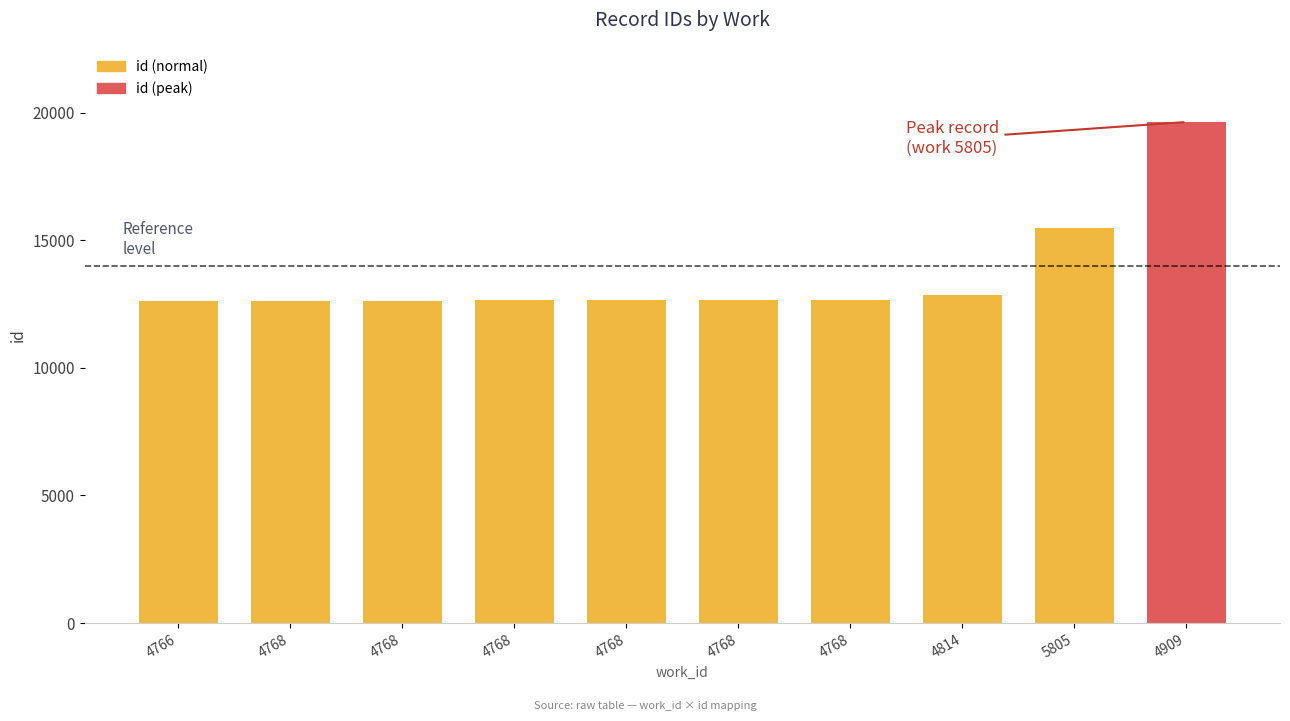

What is the difference between the values at 4768 and 4768?

13